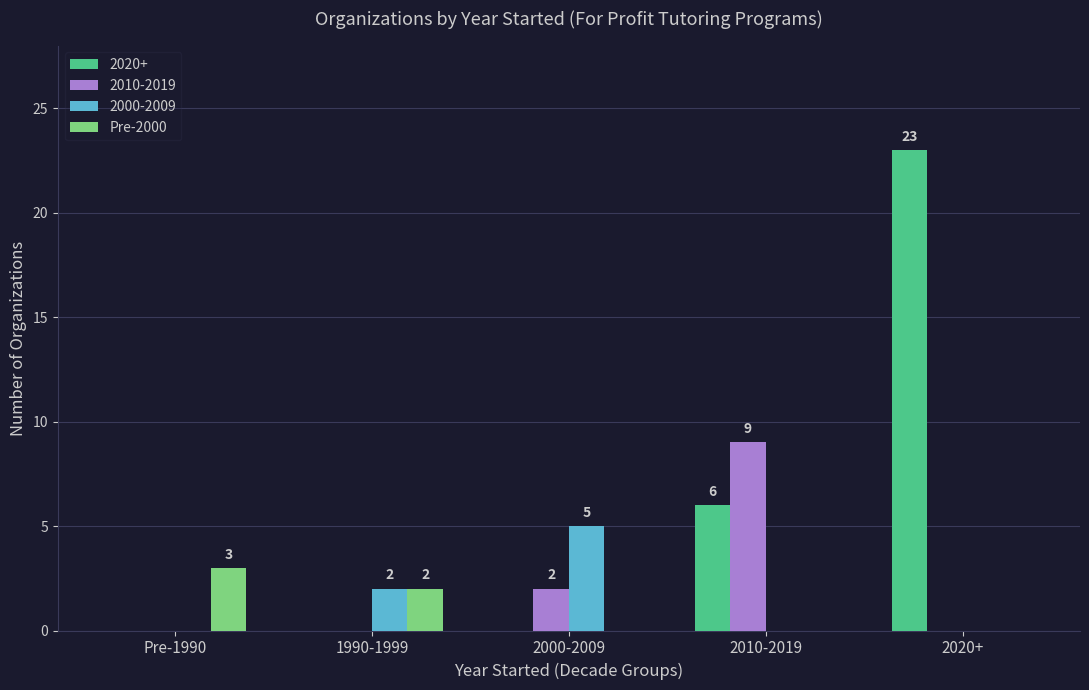

Between Pre-1990 and 2020+, which series saw the biggest shift?

2020+